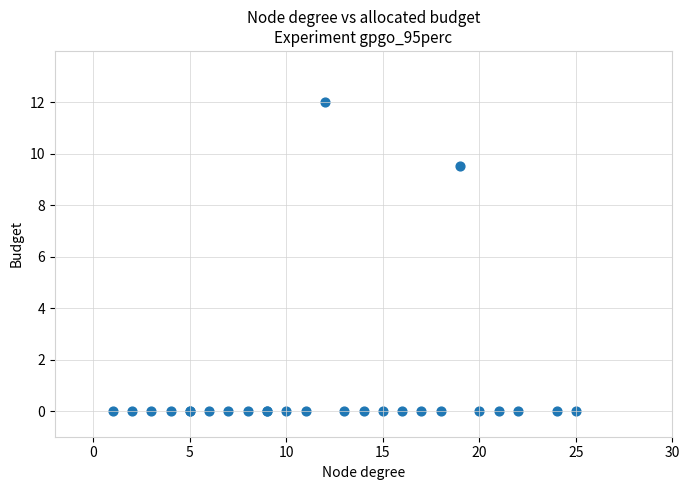

What Y value in the scatter plot is closest to 6?

9.5